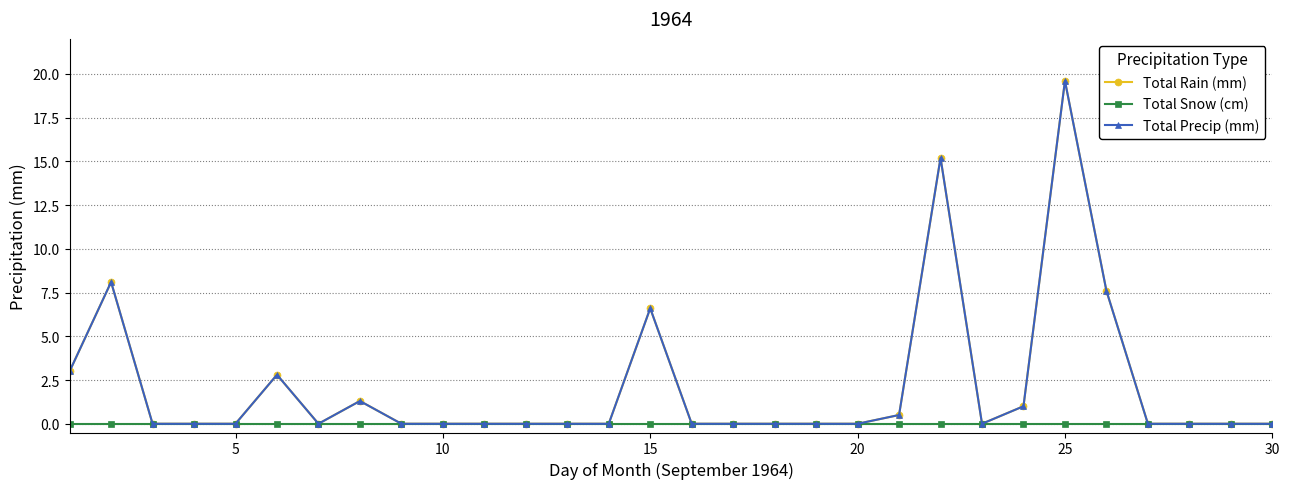

Does the chart have visible grid lines?

Yes